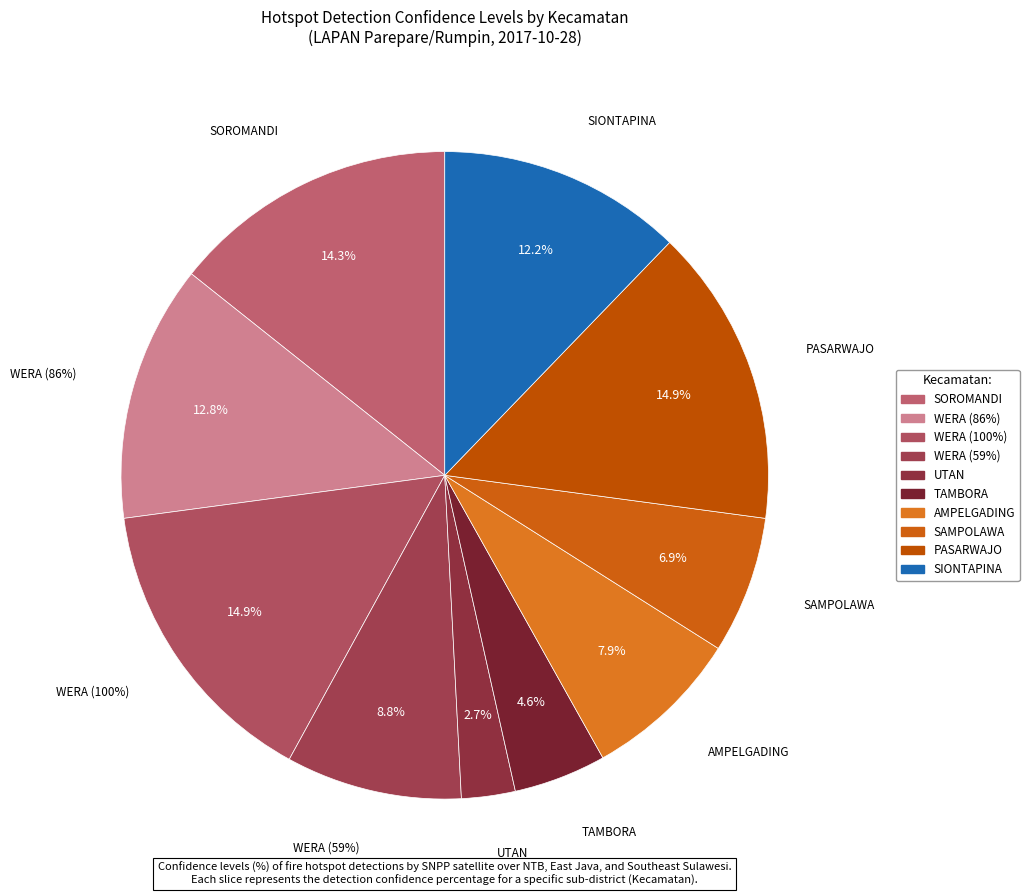

The AMPELGADING slice represents 8% of the pie. True or false?

True